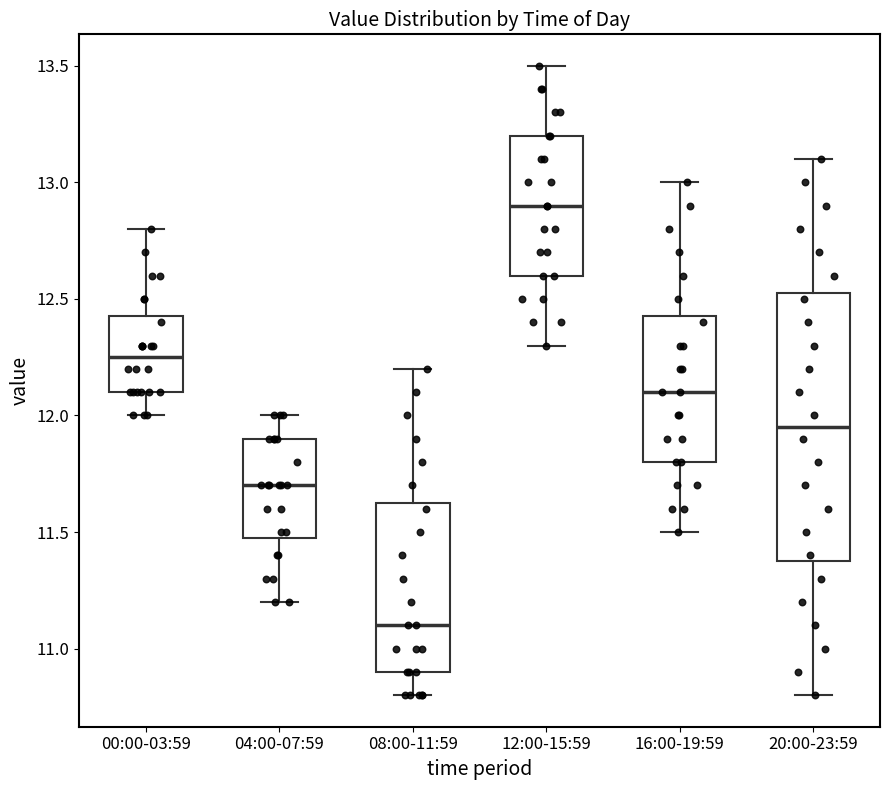

Which box's median line is the highest?

12:00-15:59